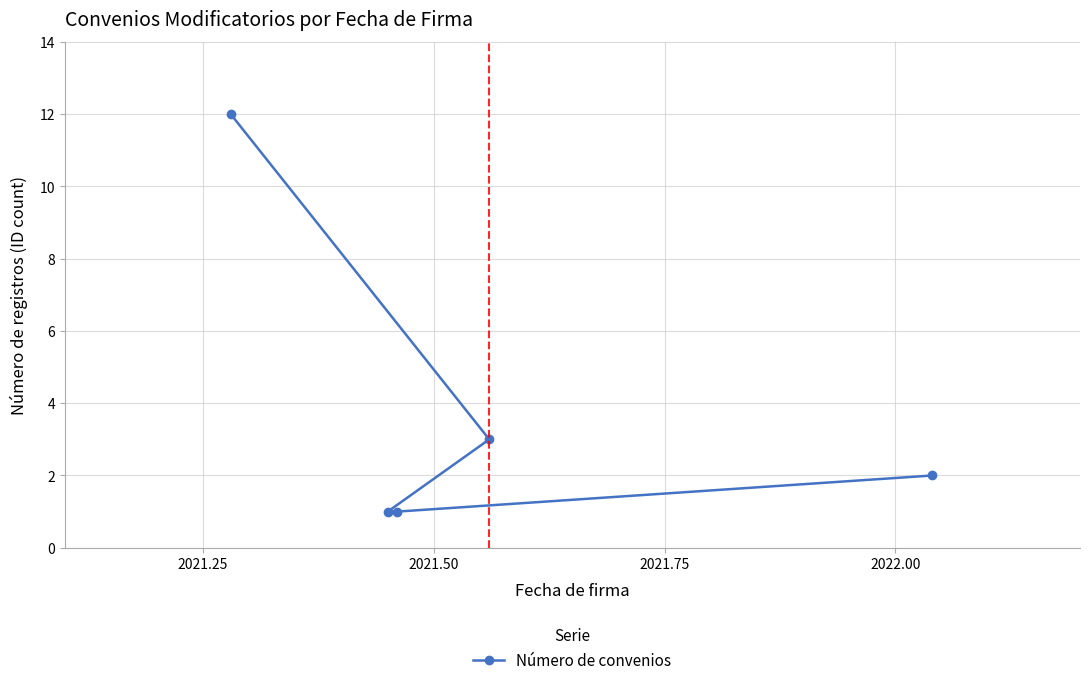

Reading right to left, transcribe all the data shown in this chart.

2	3	1	1	12